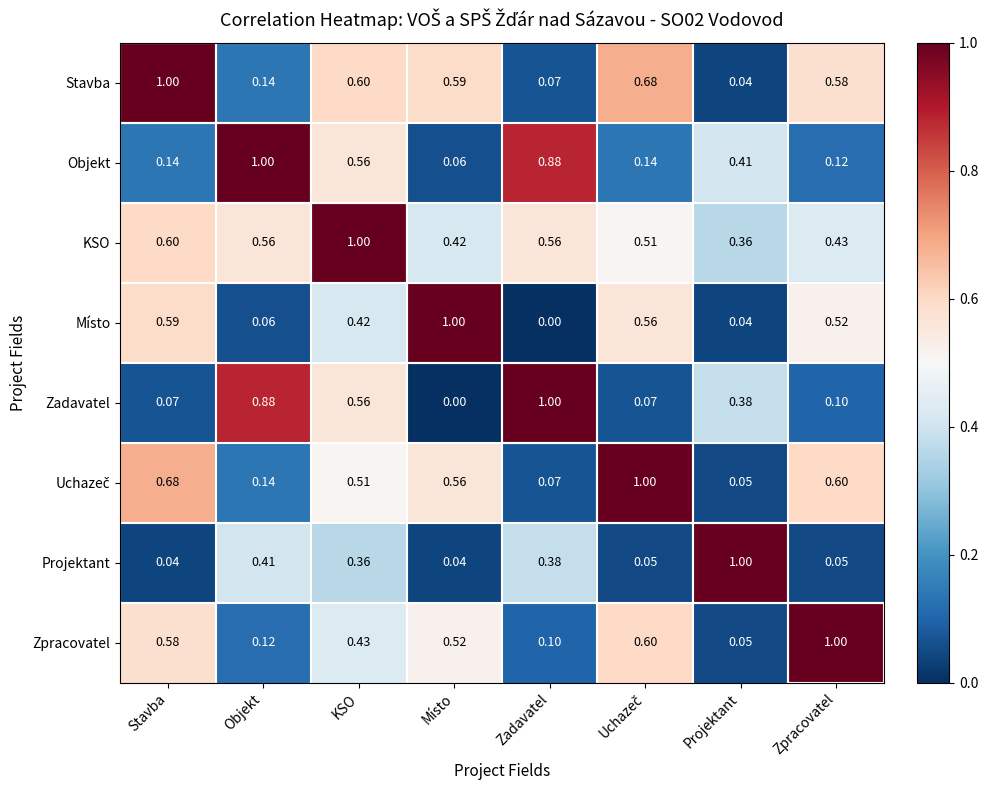

At which category is the sum across all series the highest?

KSO